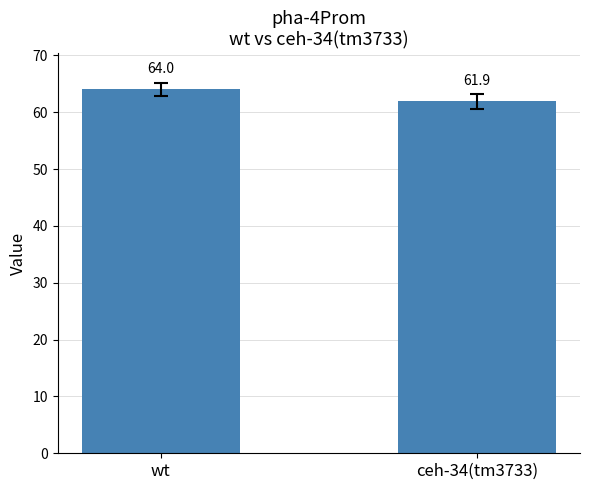

What is the ratio of the value at ceh-34(tm3733) to the value at wt?

1.0